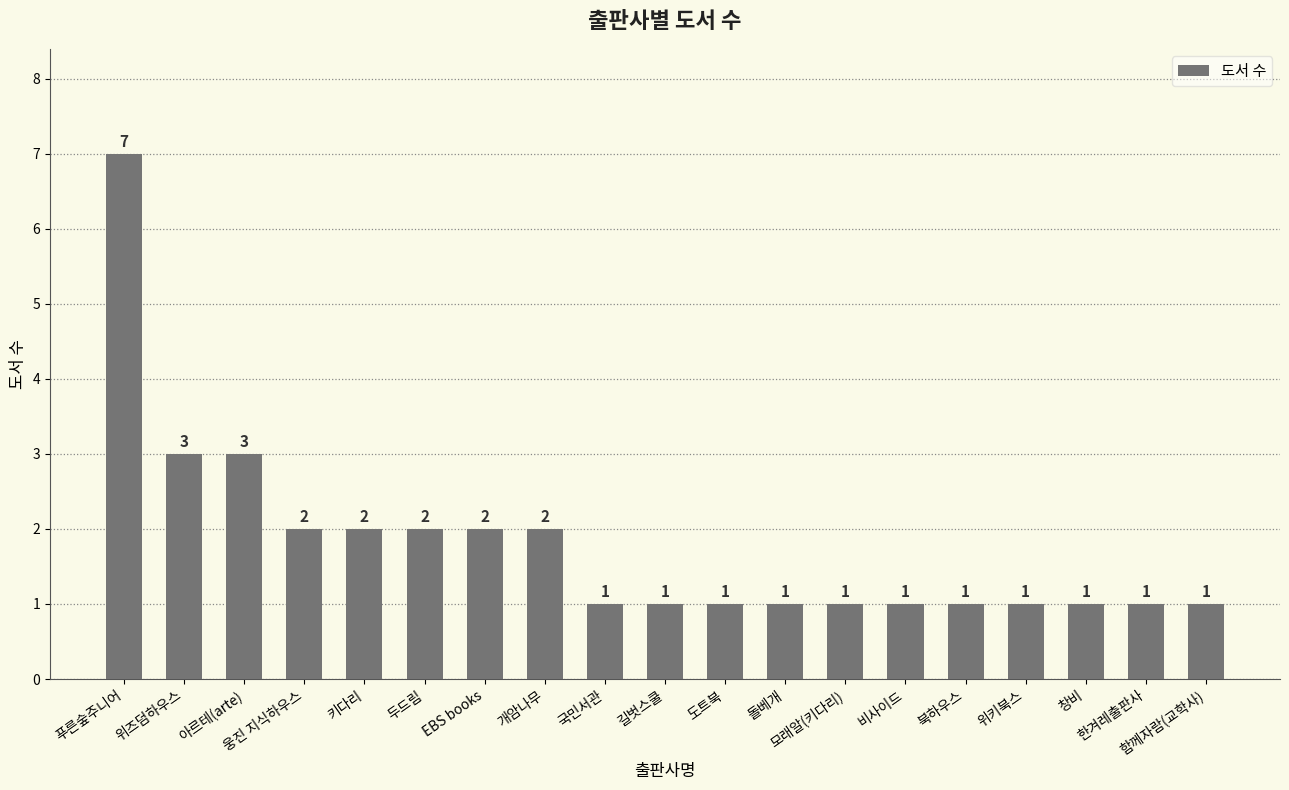

What is the greatest value displayed?

7